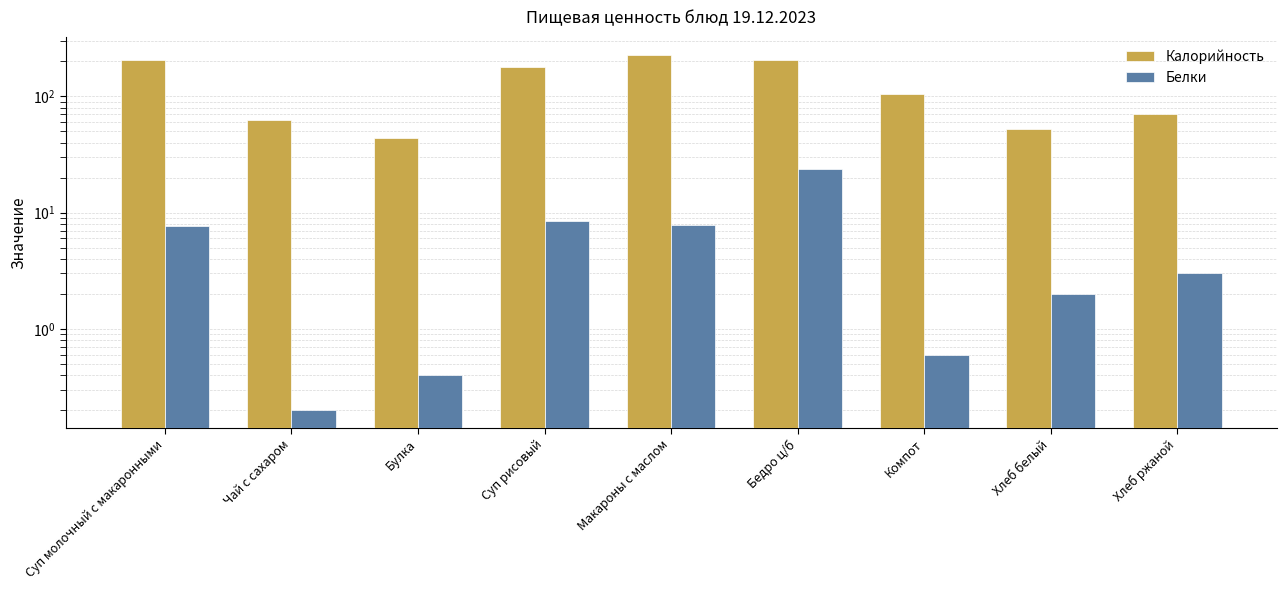

True or false: Белки has a value of 3.0 at Хлеб ржаной.

True